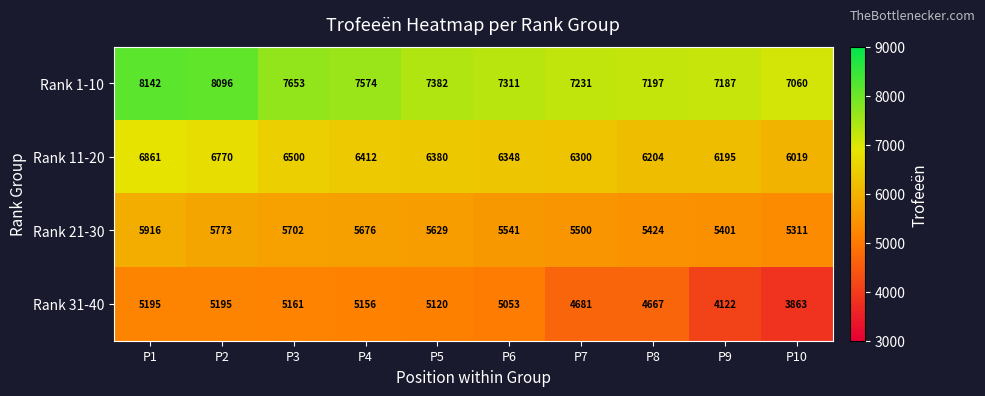

Which label corresponds to the smallest value in the chart?

P10